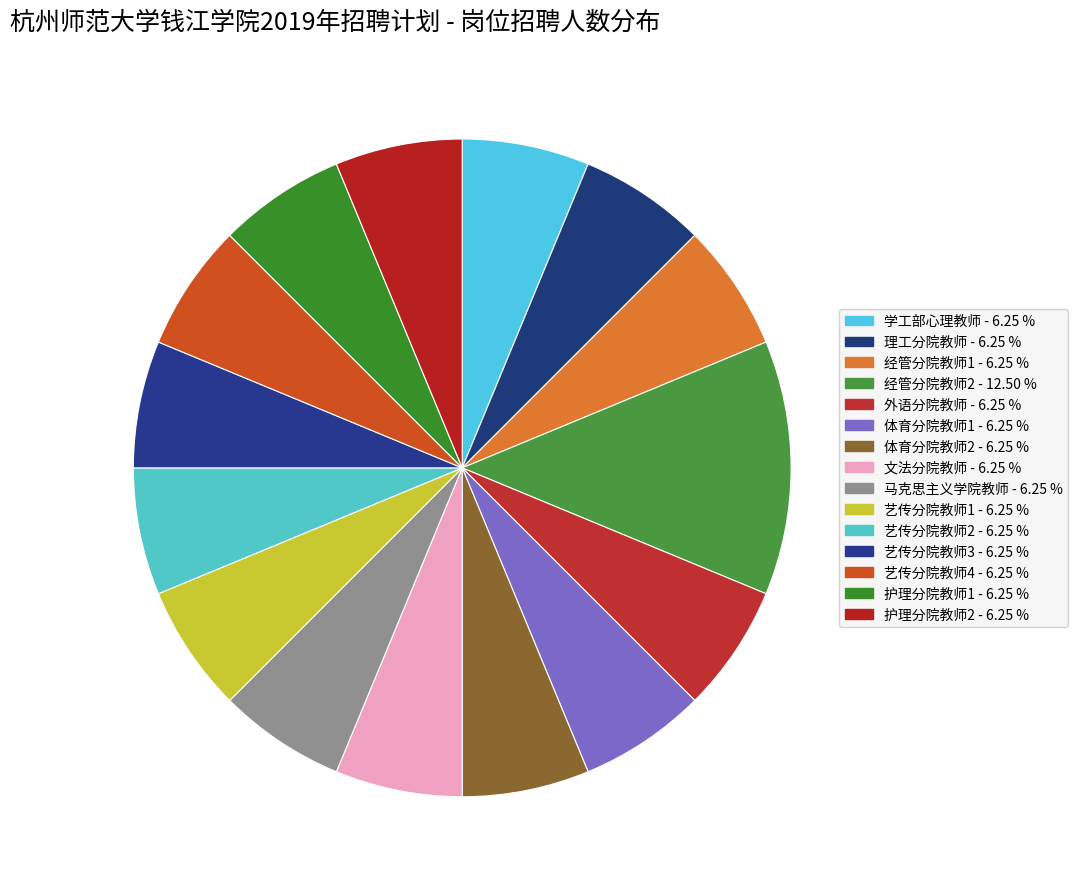

True or false: 经管分院教师1 accounts for 13% of the total.

False